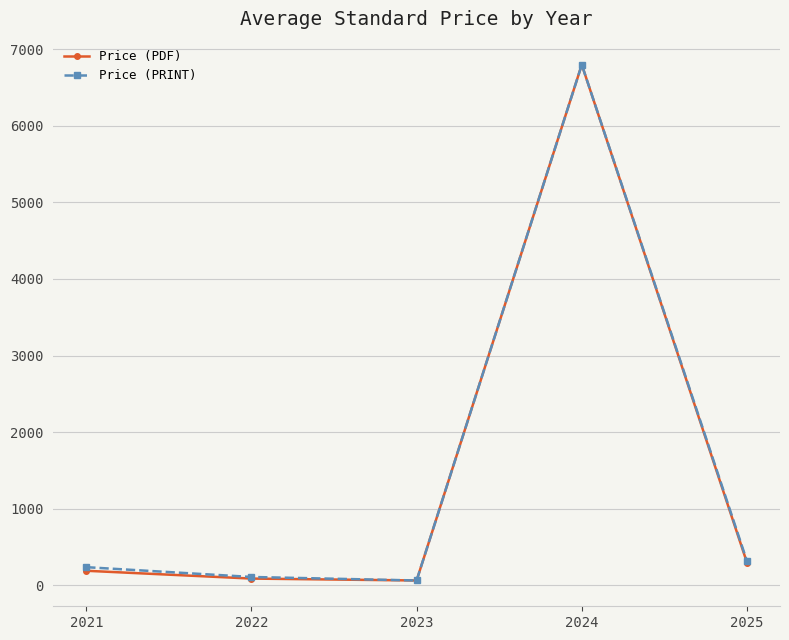

What is the total value across all series at 2025?

610